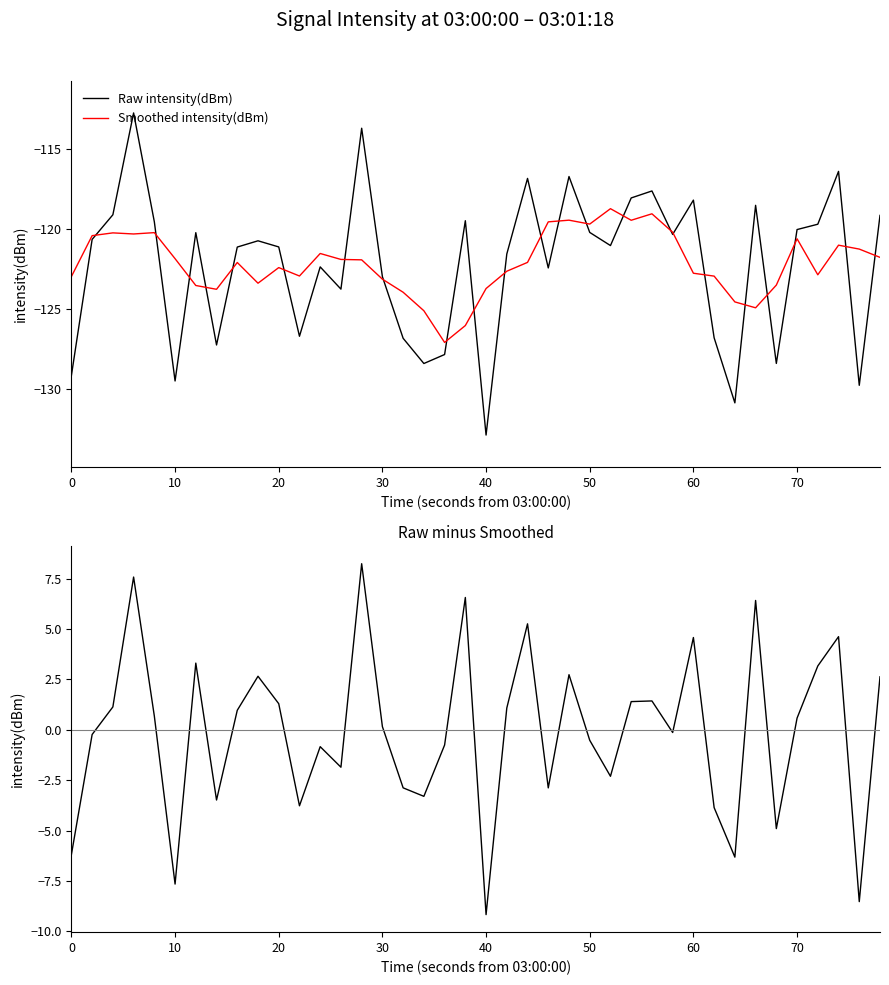

What is the highest value of the Raw intensity(dBm) series?

-112.7